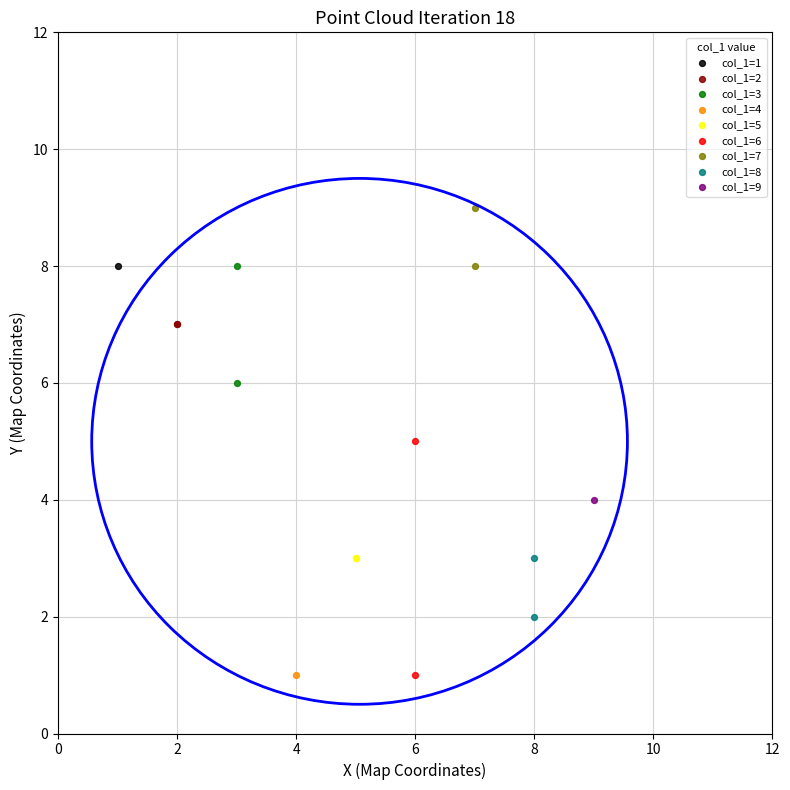

What are all the series names shown in the legend?

col_1=1, col_1=2, col_1=3, col_1=4, col_1=5, col_1=6, col_1=7, col_1=8, col_1=9